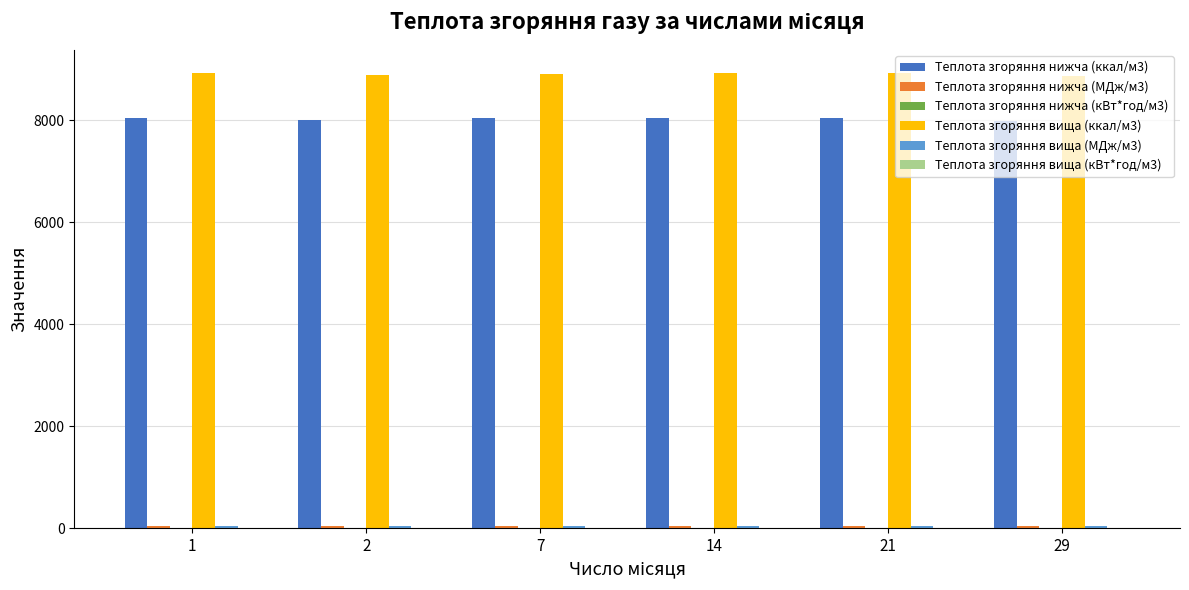

What is the maximum value for Теплота згоряння вища (ккал/м3)?

8928.1